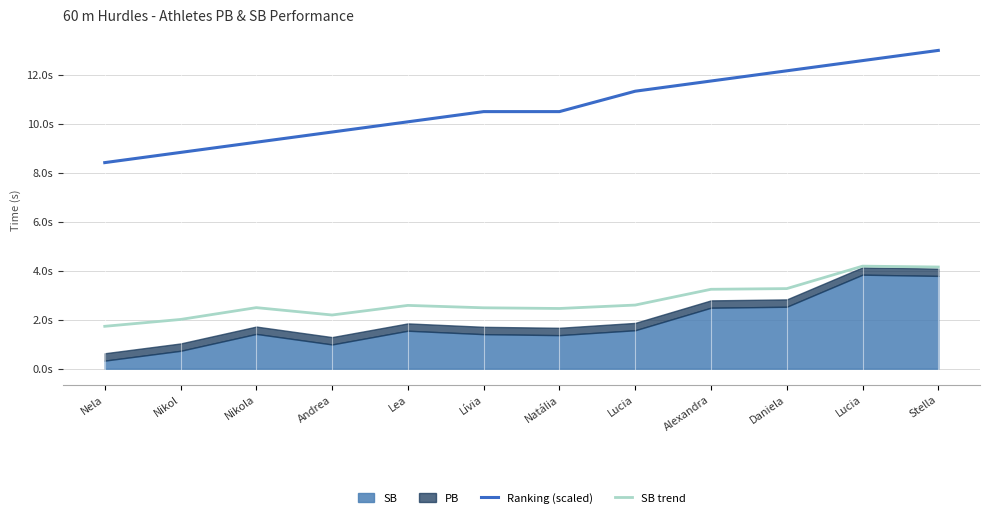

True or false: SB trend has more than 2 points higher than both neighbors.

True